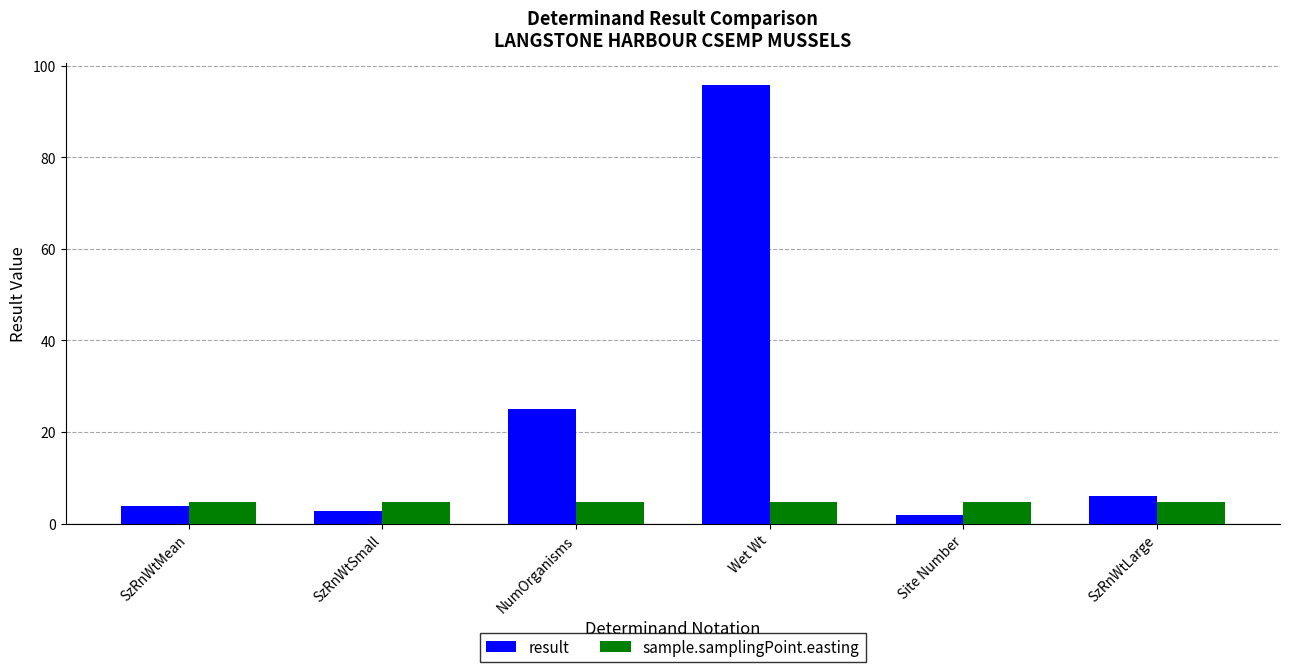

What position from the right is NumOrganisms?

4